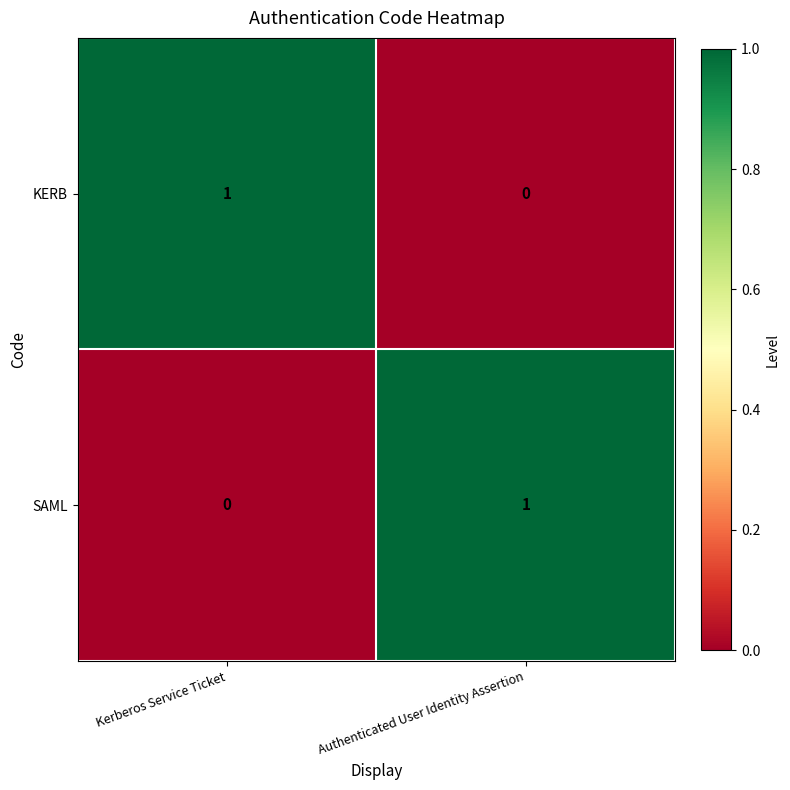

How many values in SAML are above zero?

1